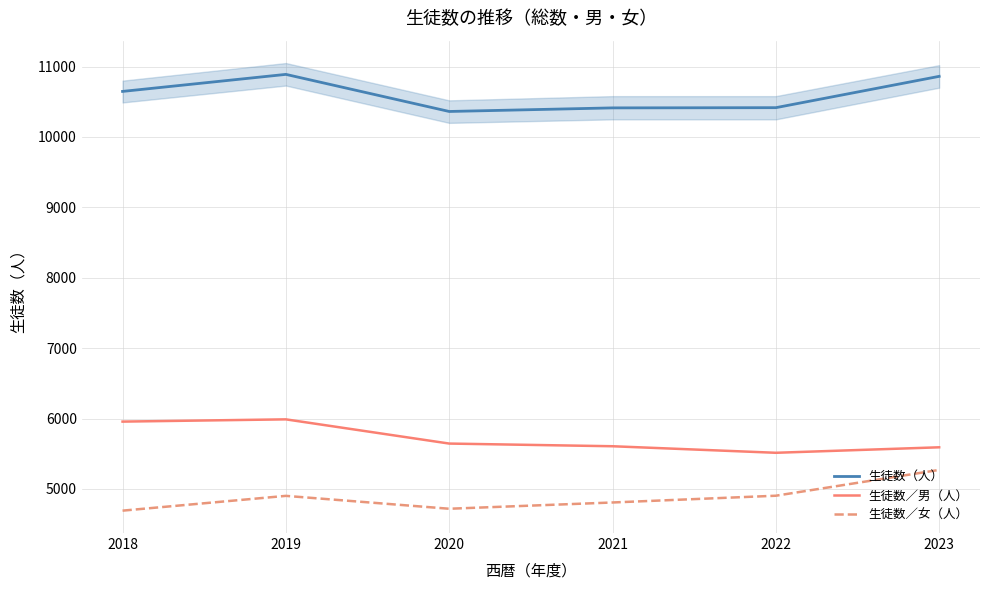

What are all the series names shown in the legend?

生徒数（人）, 生徒数／男（人）, 生徒数／女（人）